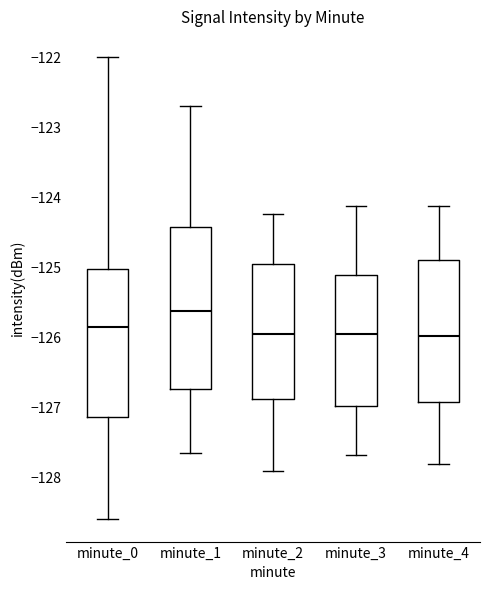

Reading left to right, transcribe this box plot: for each box, give where its median line is, the range the box spans, and where its two whiskers end, as read against the y-axis. The values are not printed on the chart, so give them approximately, as read against the axis.

minute_0: median -125.9, box -127.1 to -125.0, whiskers -128.6 to -122.0
minute_1: median -125.6, box -126.7 to -124.4, whiskers -127.7 to -122.7
minute_2: median -126.0, box -126.9 to -124.9, whiskers -127.9 to -124.2
minute_3: median -126.0, box -127.0 to -125.1, whiskers -127.7 to -124.1
minute_4: median -126.0, box -126.9 to -124.9, whiskers -127.8 to -124.1